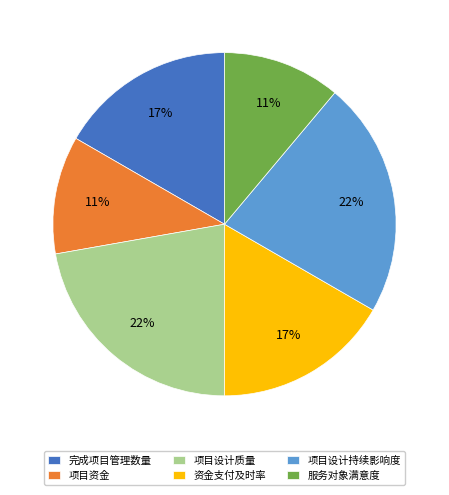

To the nearest percent, what is the difference between the 服务对象满意度 and 项目设计质量 slice percentages?

11%